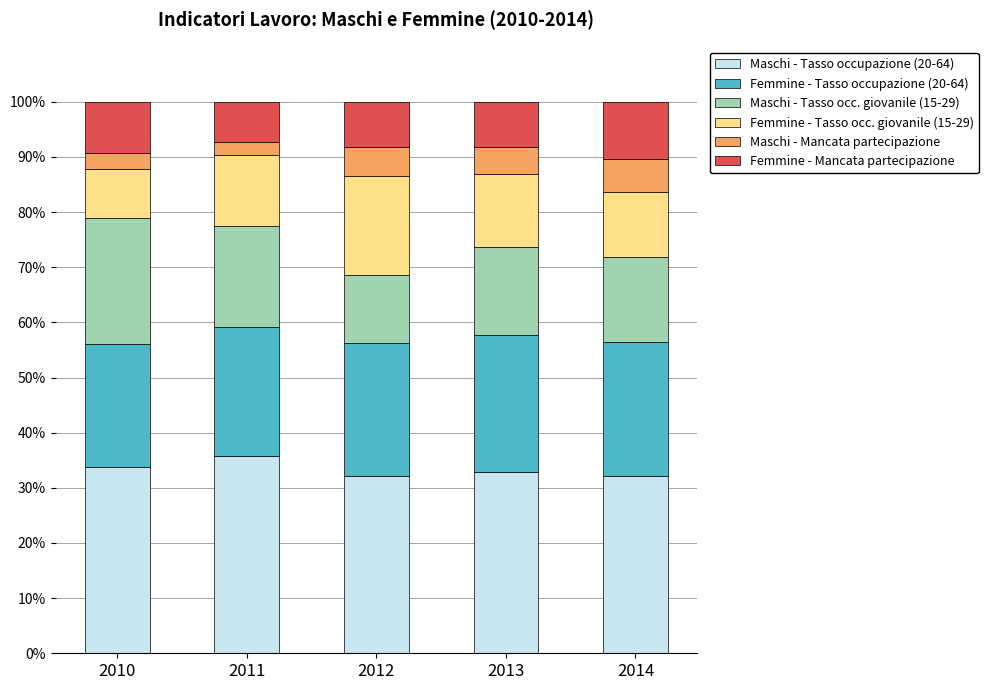

What is the lowest value of the Maschi - Tasso occupazione (20-64) series?

32.2